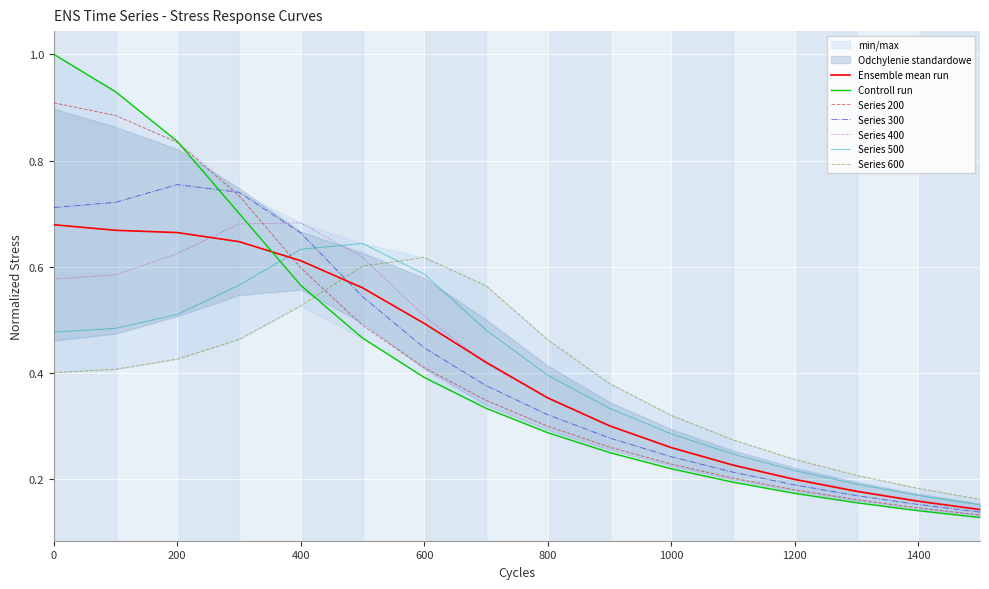

Is it true that Series 300 equals 0.3 at 200?

False